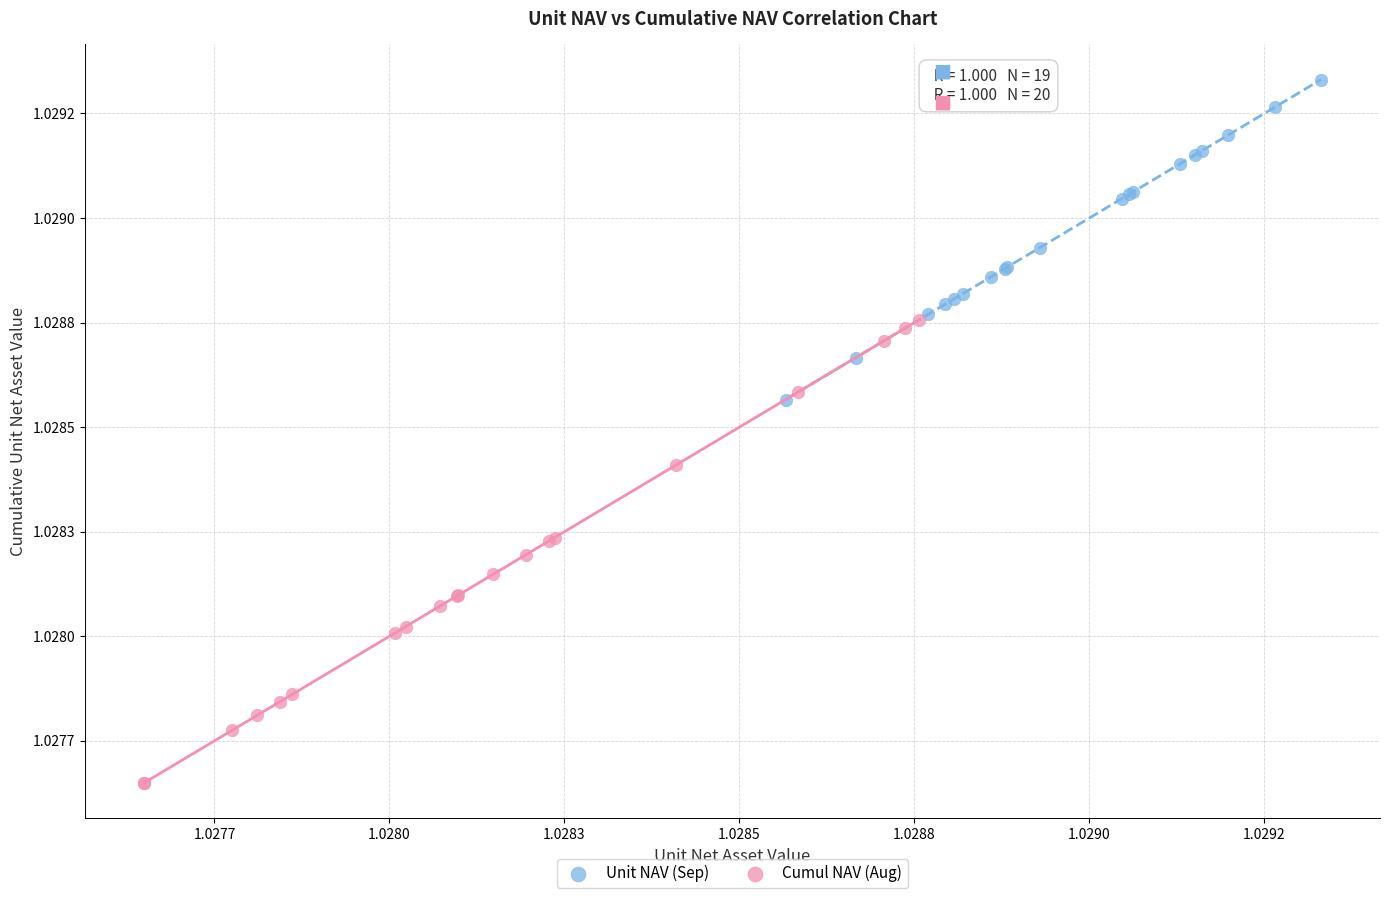

What are all the series names shown in the legend?

Unit NAV (Sep), Cumul NAV (Aug)